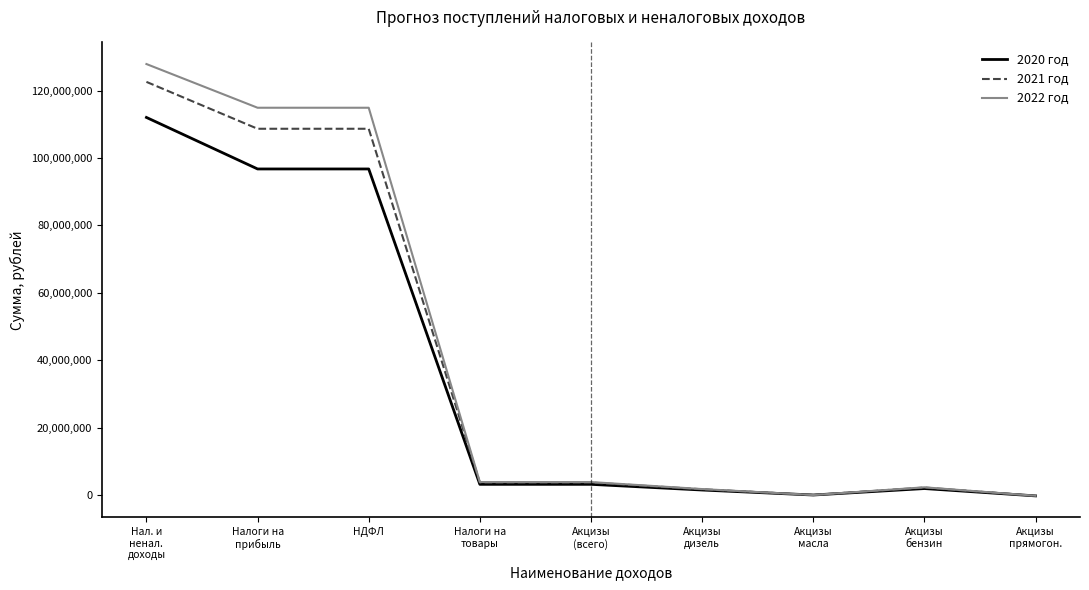

What is the maximum value shown in the chart?

127881647.7